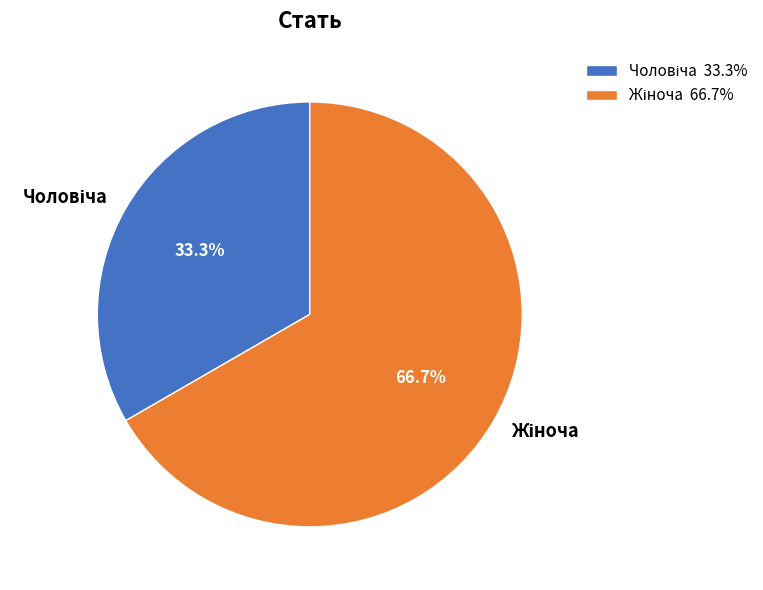

Does any single category account for the majority?

Yes